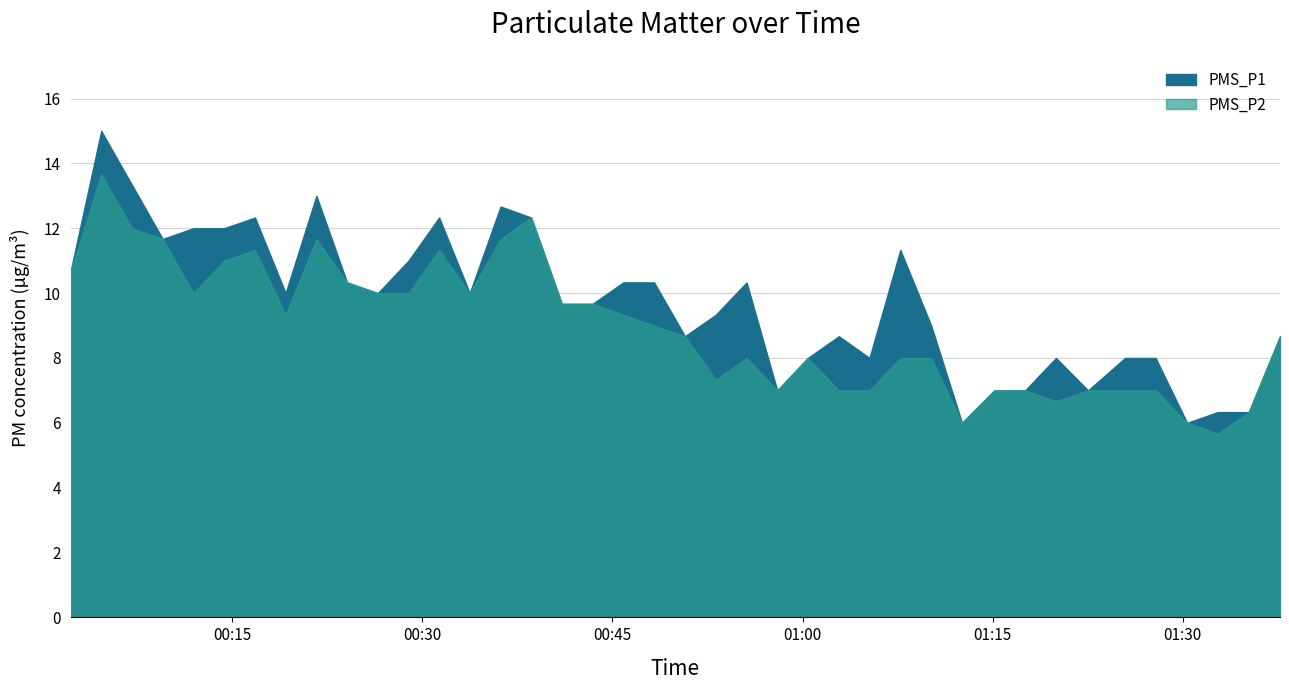

Is it true that PMS_P2 equals 9.7 at 17?

True